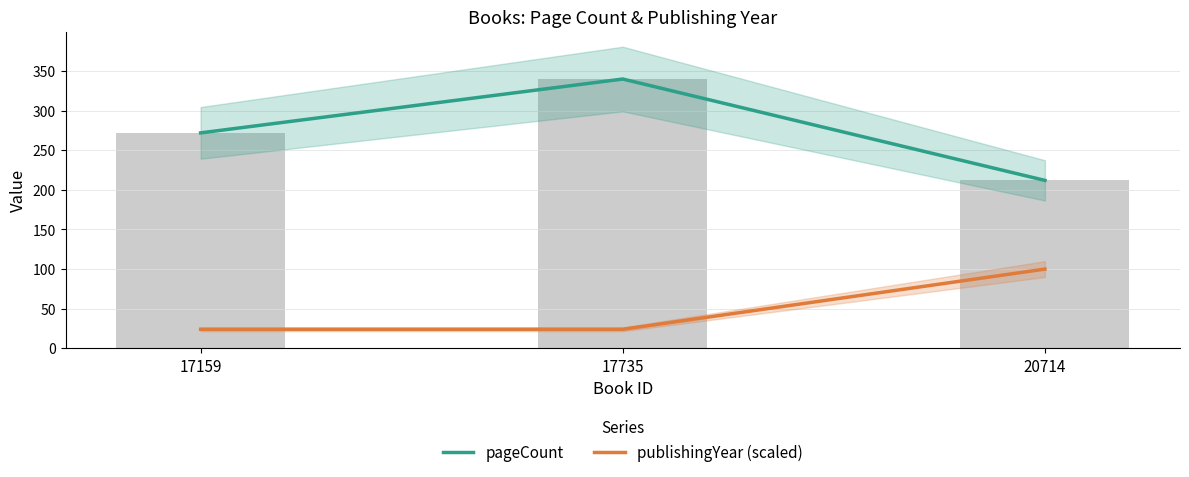

The value of pageCount at 17735 is 340. True or false?

True